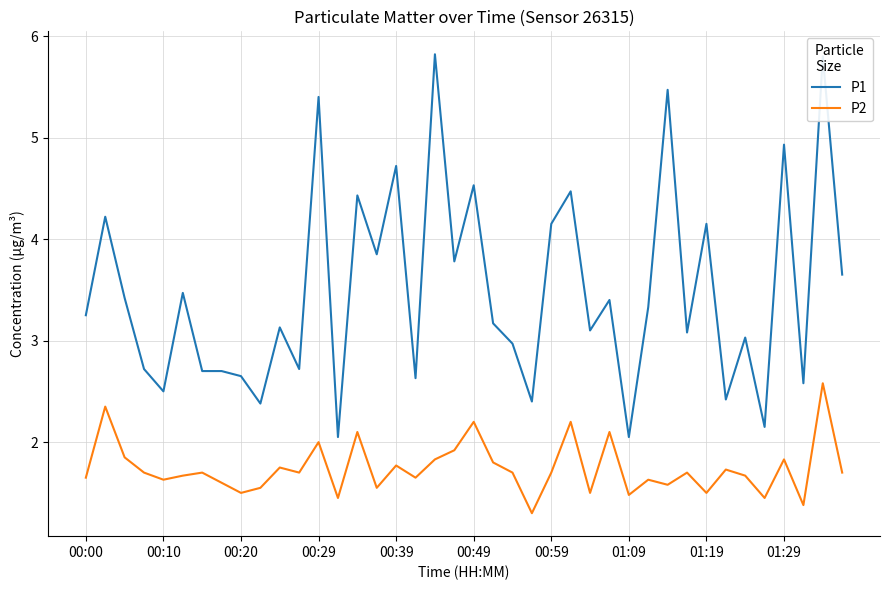

True or false: P2 and P1 cross at least once.

False